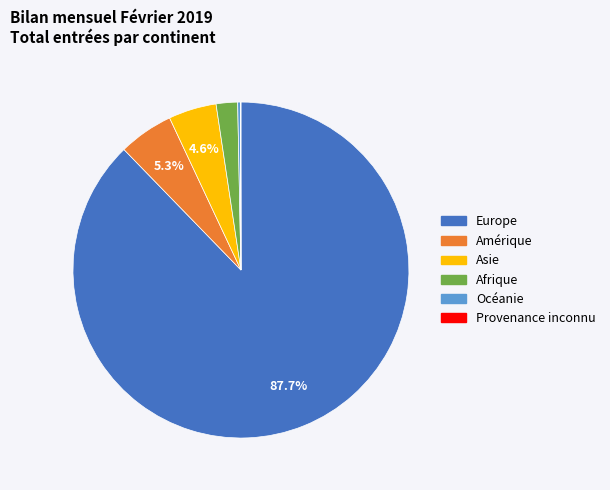

Between Asie and Afrique, which is larger?

Asie